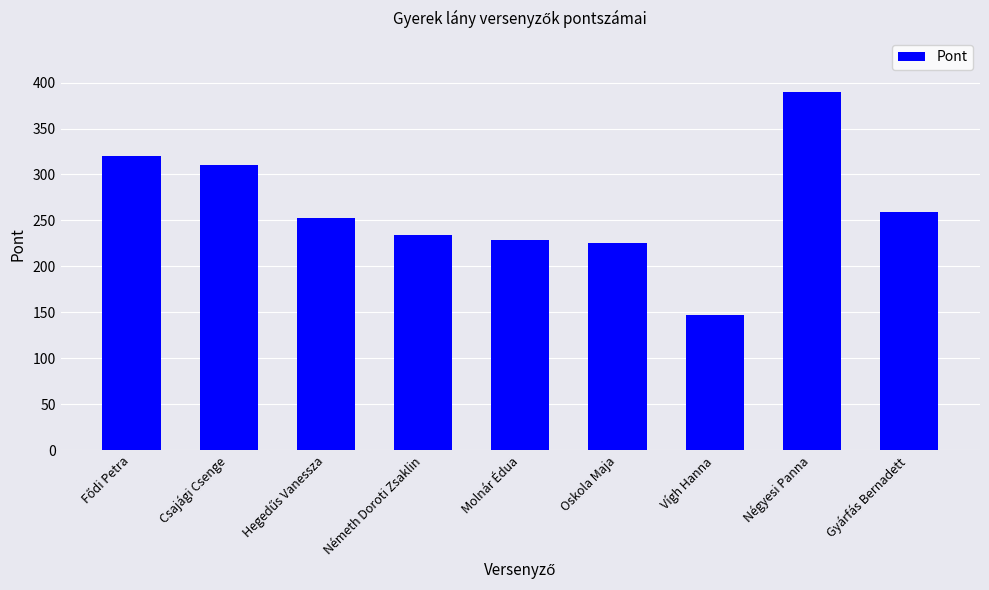

Where is the data nearest to the value 268?

Gyárfás Bernadett